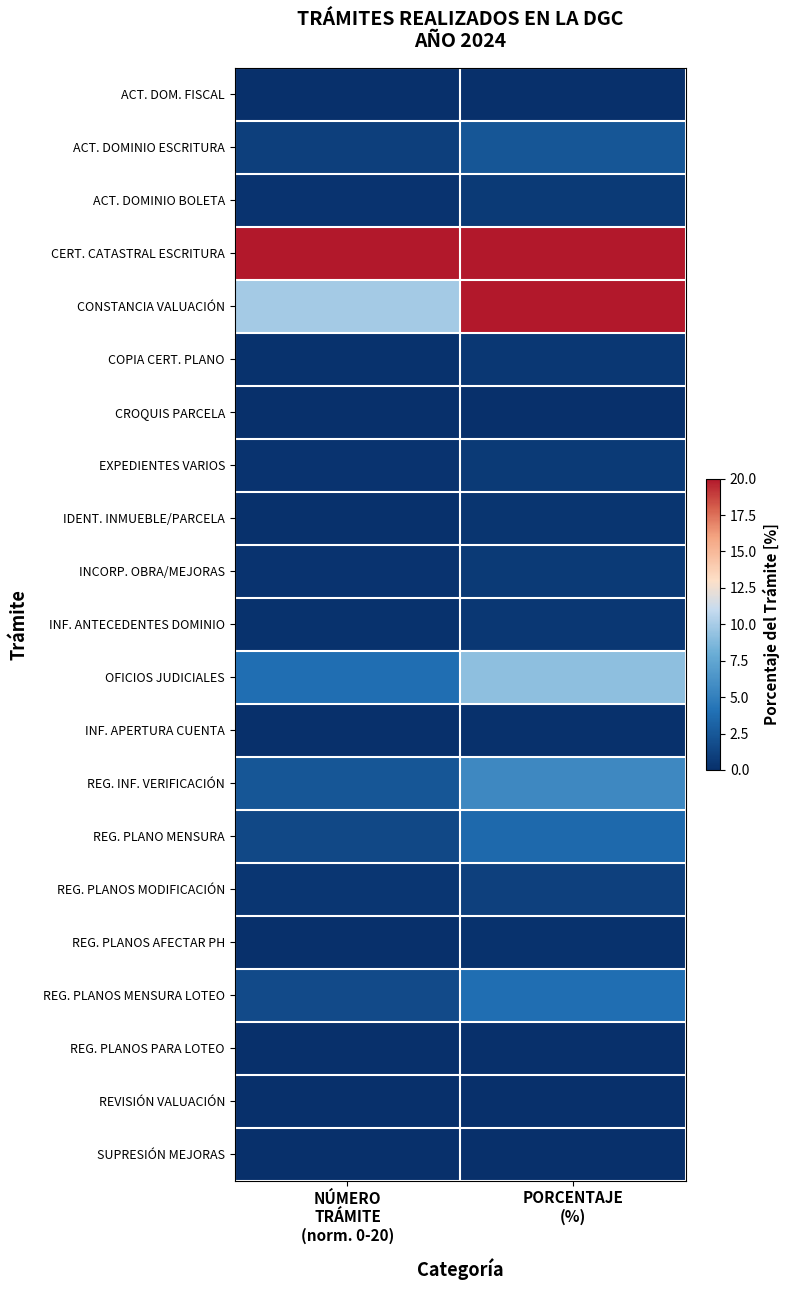

Which has a higher value, PORCENTAJE
(%) or NÚMERO
TRÁMITE
(norm. 0-20)?

PORCENTAJE
(%)